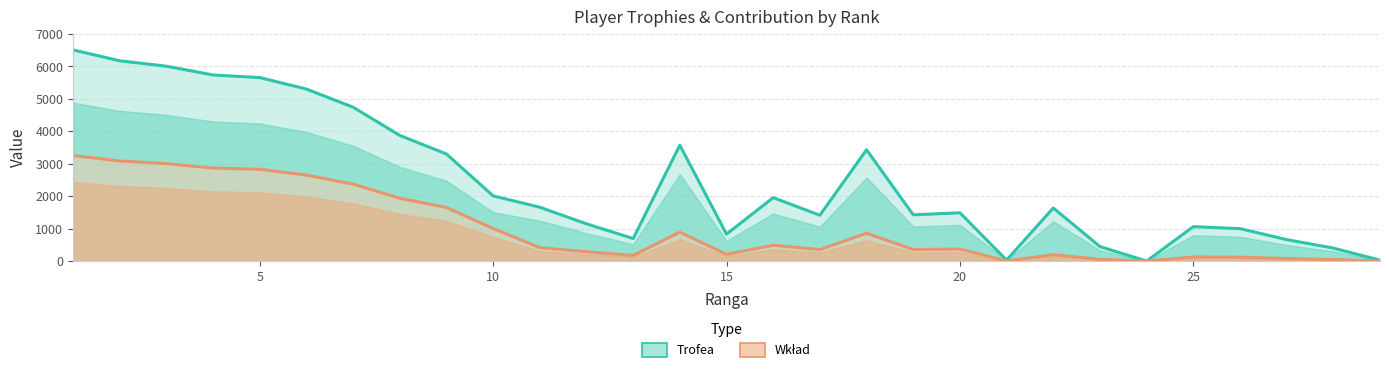

Does the chart display data point markers on the line(s)?

No